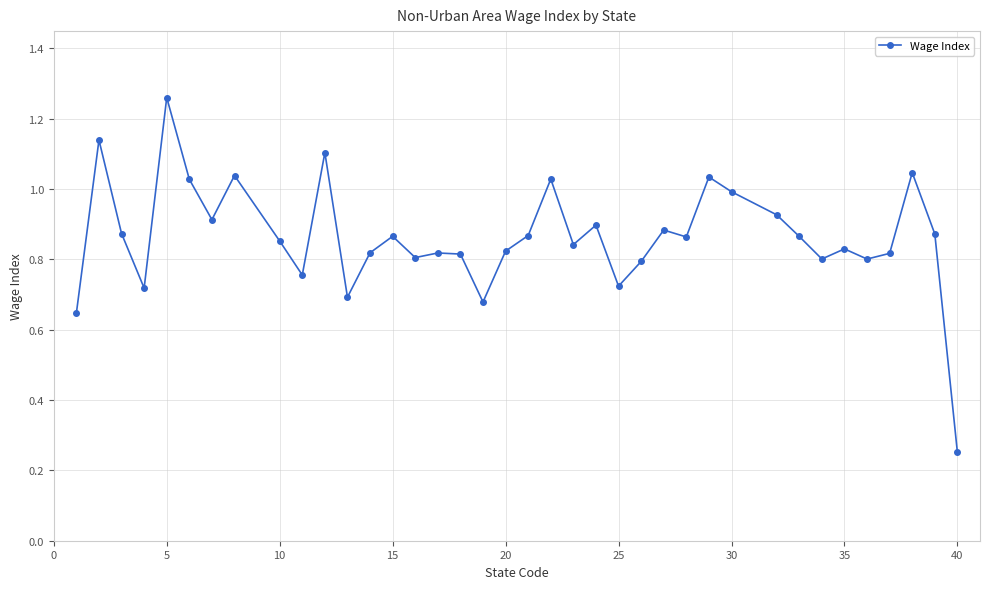

What is the sum of all values?

32.8